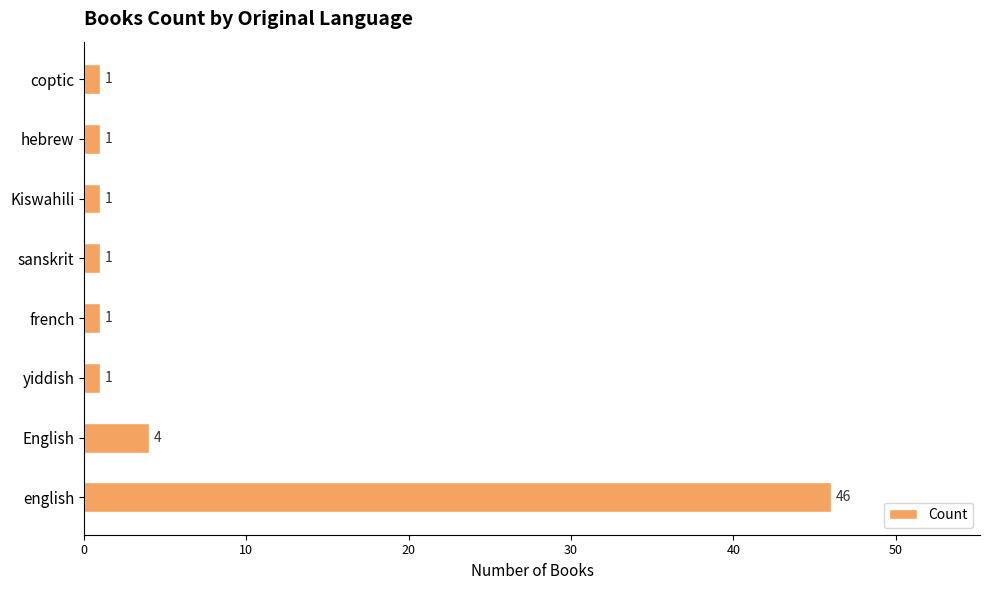

What is the difference between the second highest and minimum values?

3